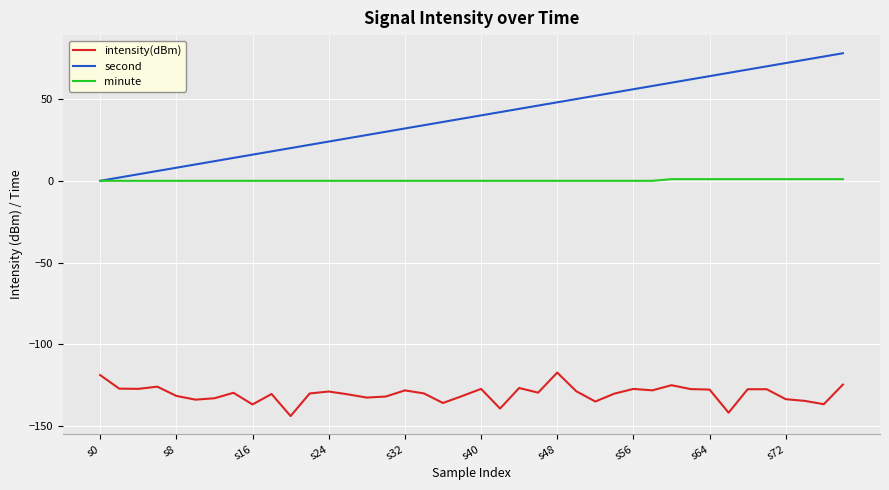

How many values in the second series are below 40?

20